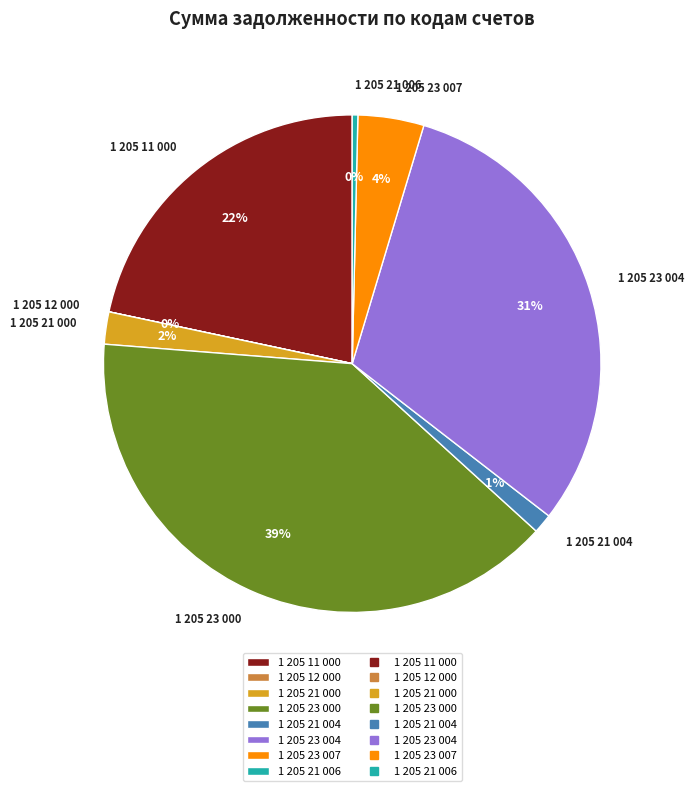

Is there any slice that represents more than half of the pie?

No